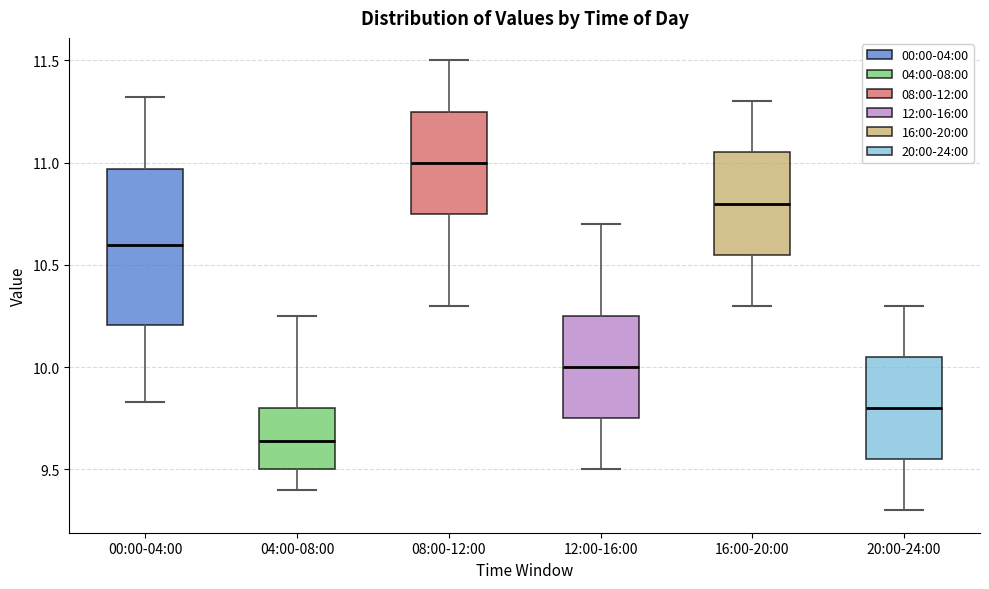

Where is the lower edge of the box for 08:00-12:00 on the y-axis? The values are not printed on the chart, so give them approximately, as read against the axis.

10.75